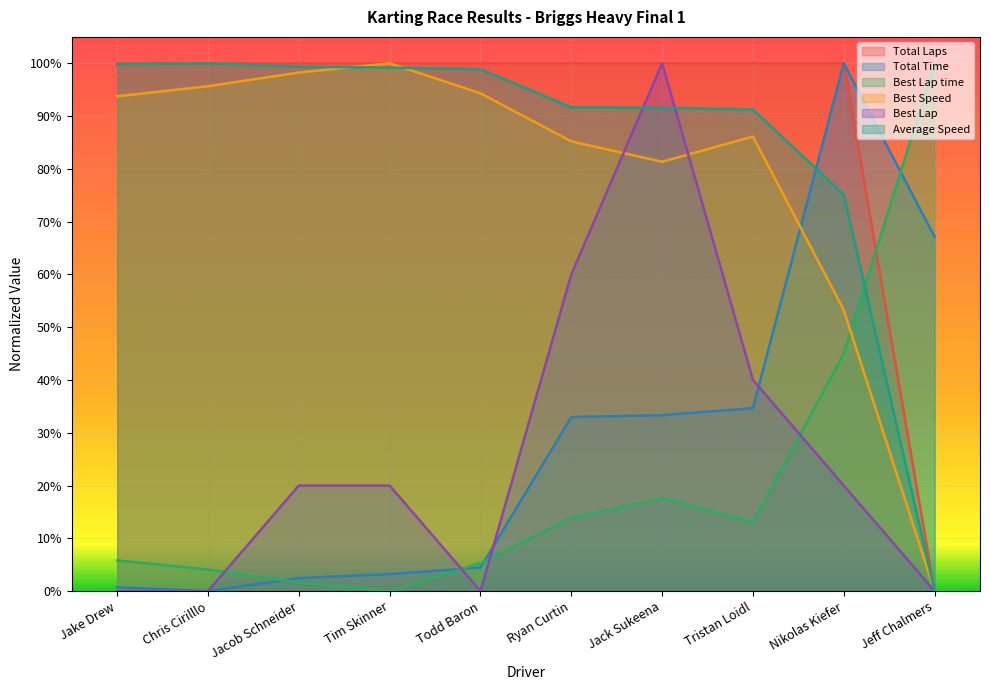

Which series has the largest total across all categories?

Total Laps